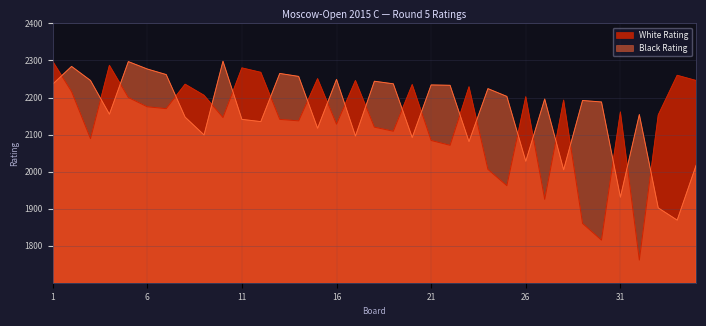

What is the maximum value for White Rating?

2298